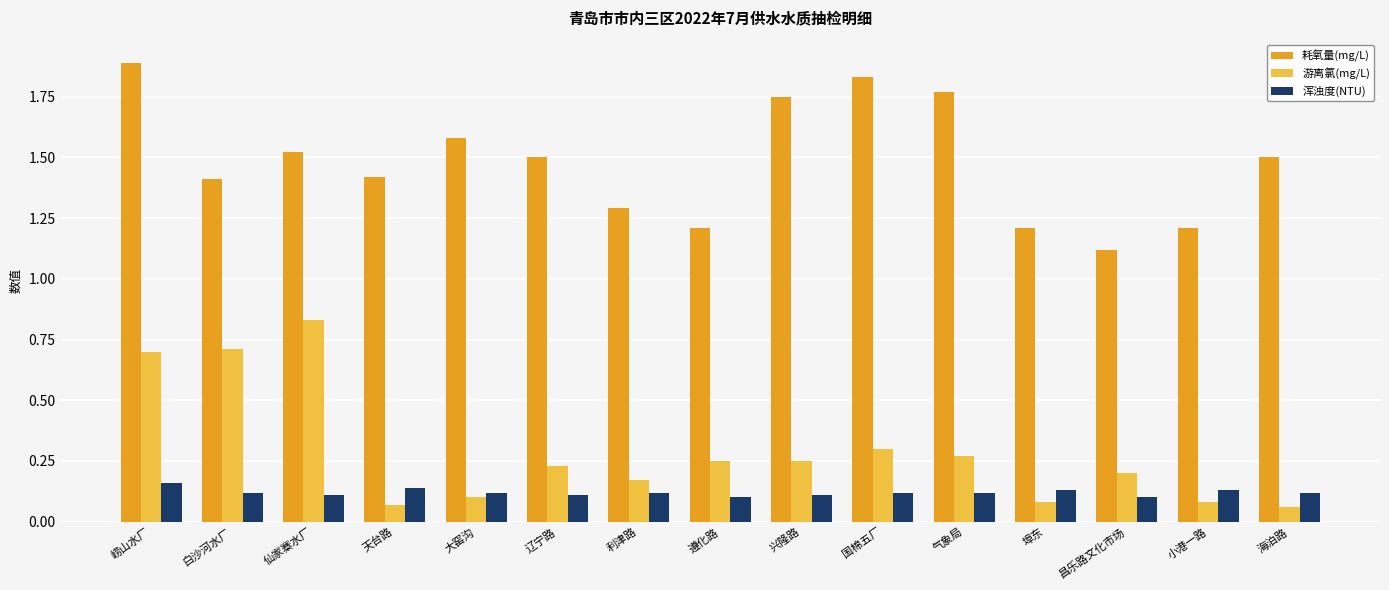

Which series changed the most between 大窑沟 and 辽宁路?

游离氯(mg/L)